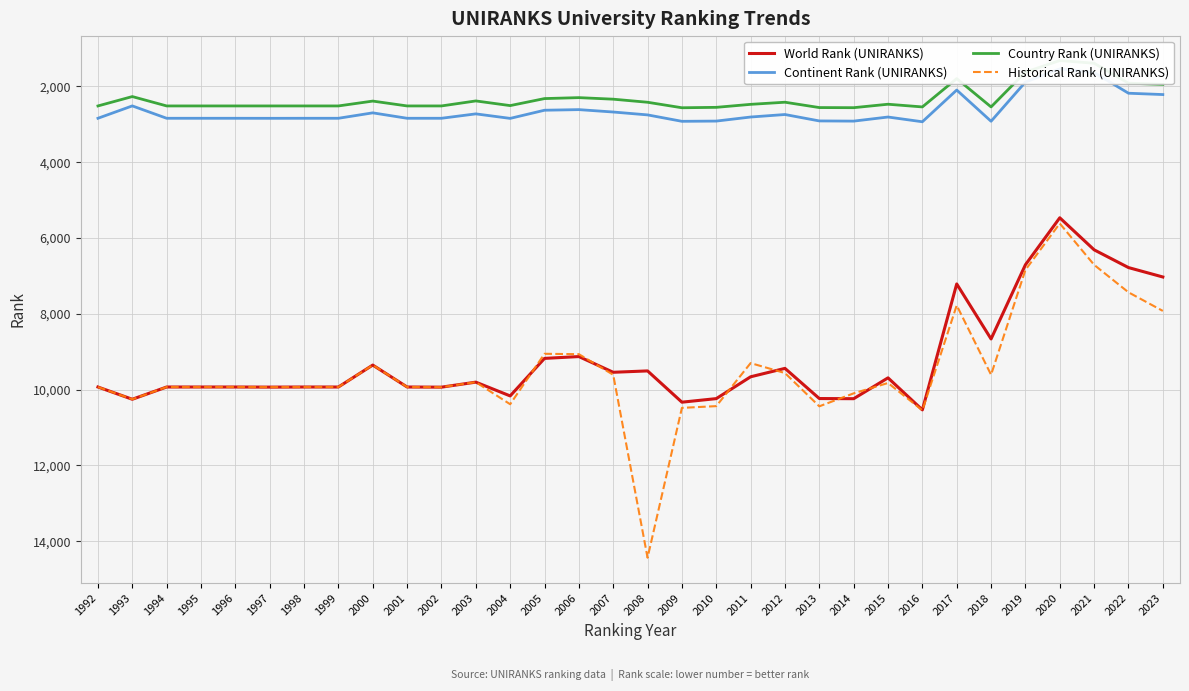

How many lines are shown in the chart?

4